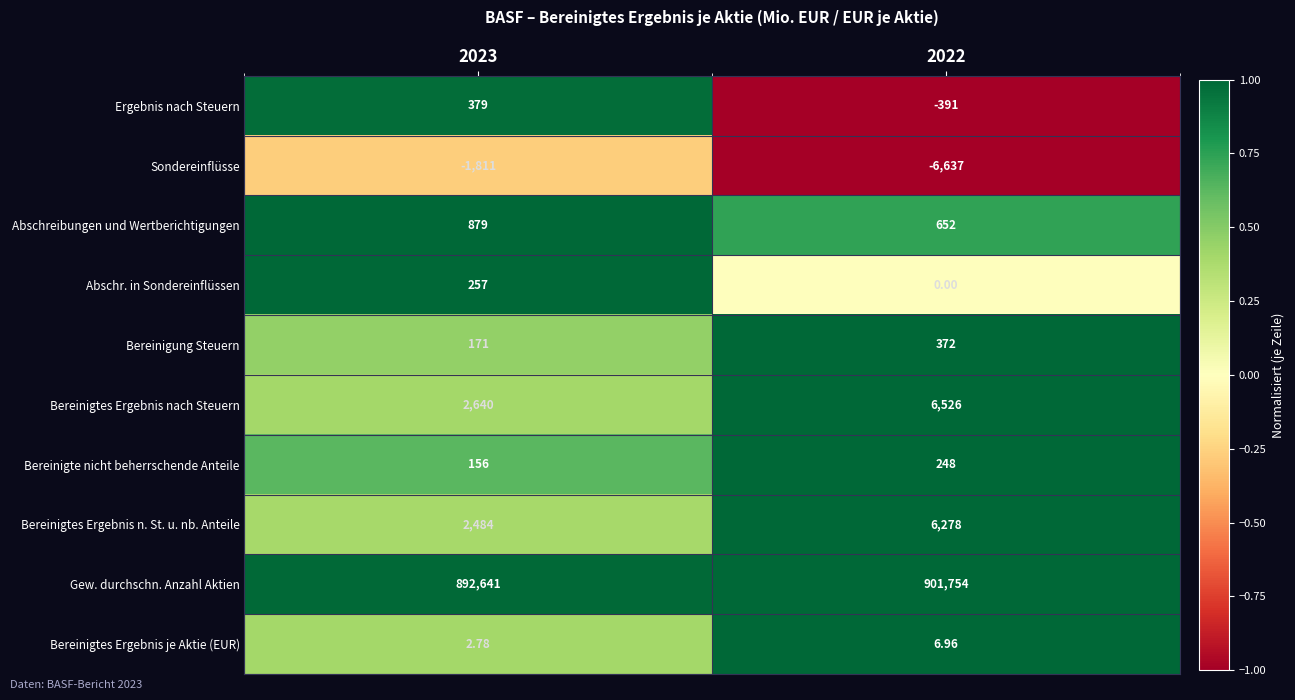

Between 2023 and 2022, which series saw the biggest shift?

Gew. durchschn. Anzahl Aktien